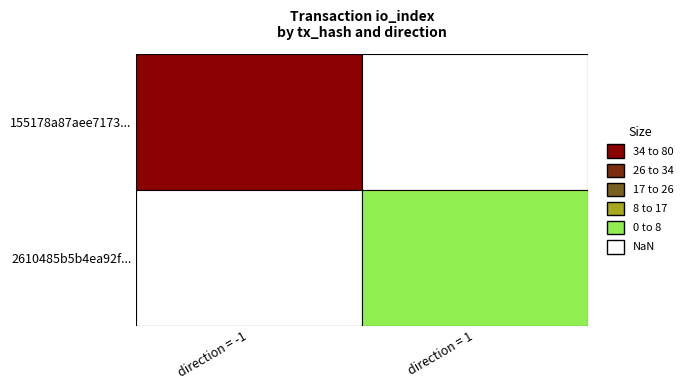

Which category has the highest value in the 2610485b5b4ea92f3fa043562d0bb9ecdd51a6f series?

1